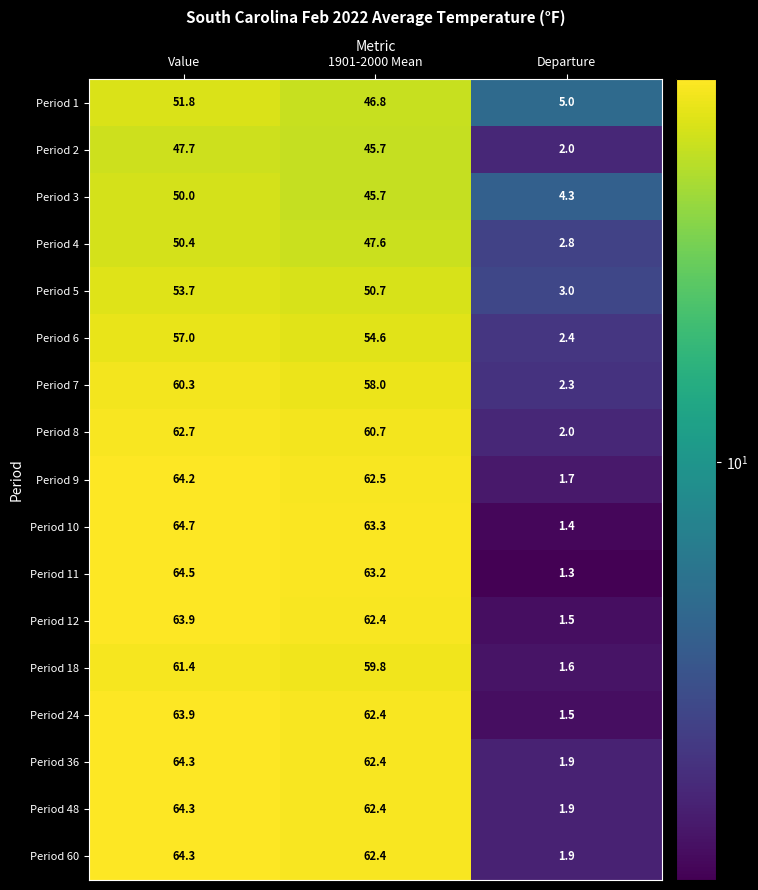

Is it true that Period 18 equals 1.6 at Departure?

True